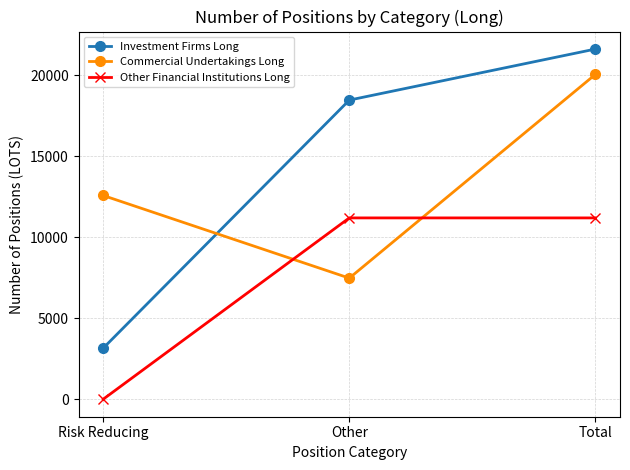

What is the difference between the highest and lowest values at Total?

10431.6